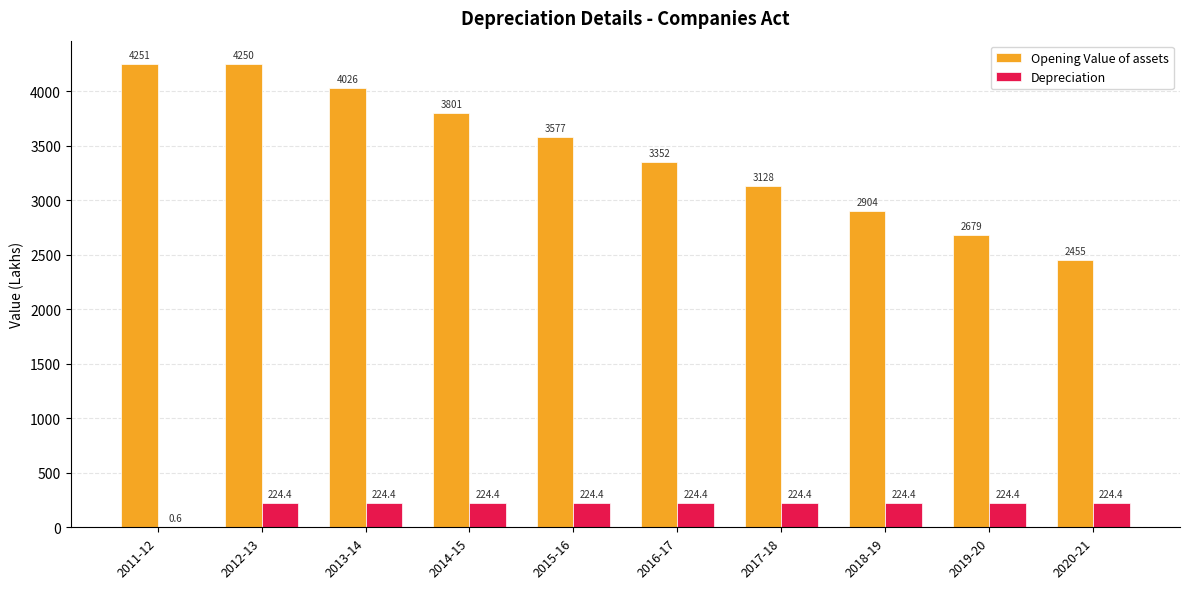

Is it true that Opening Value of assets equals 2679.1 at 2019-20?

True